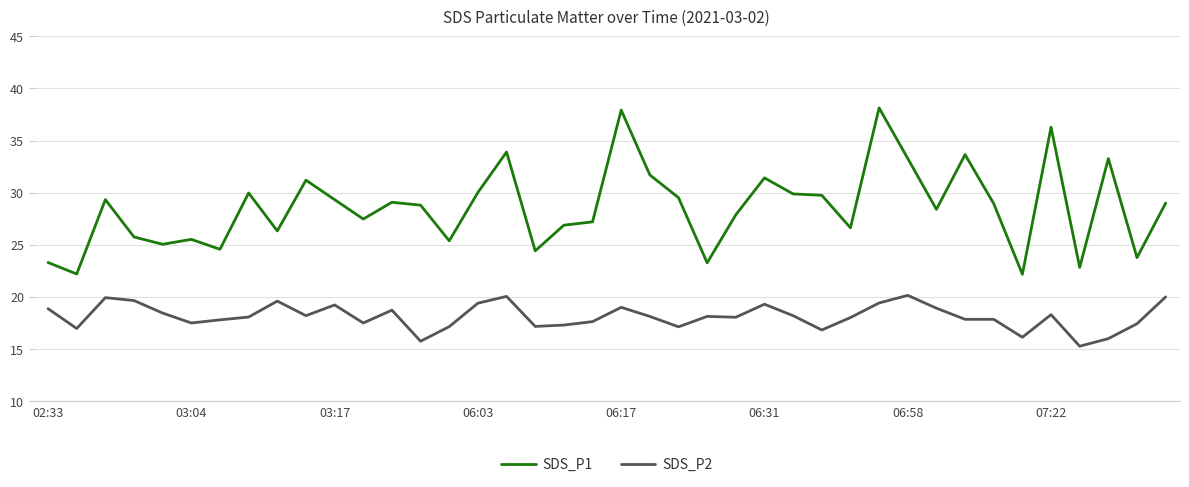

Which series has the largest total across all categories?

SDS_P1